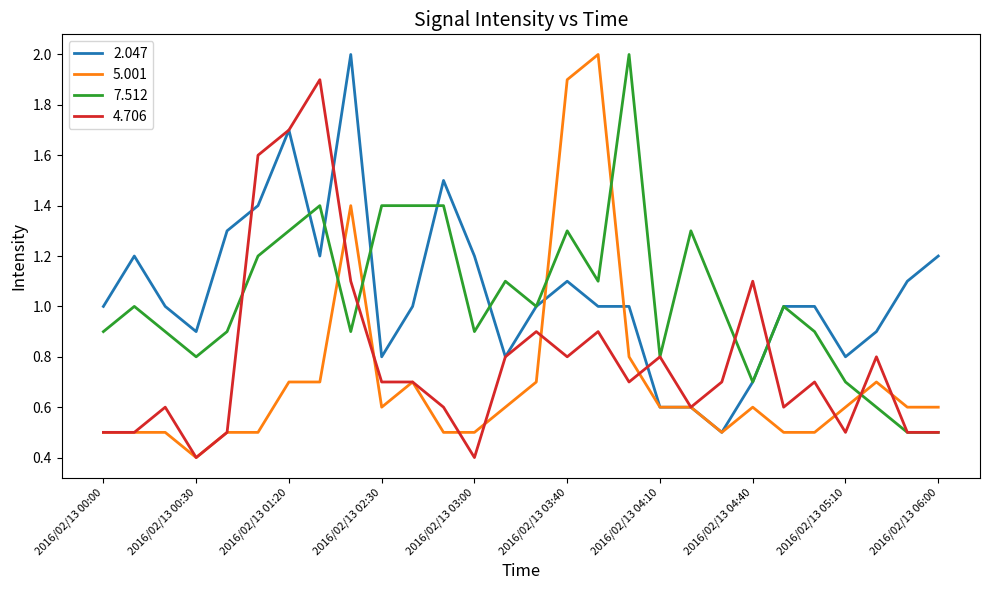

What is the maximum value shown in the chart?

2.0